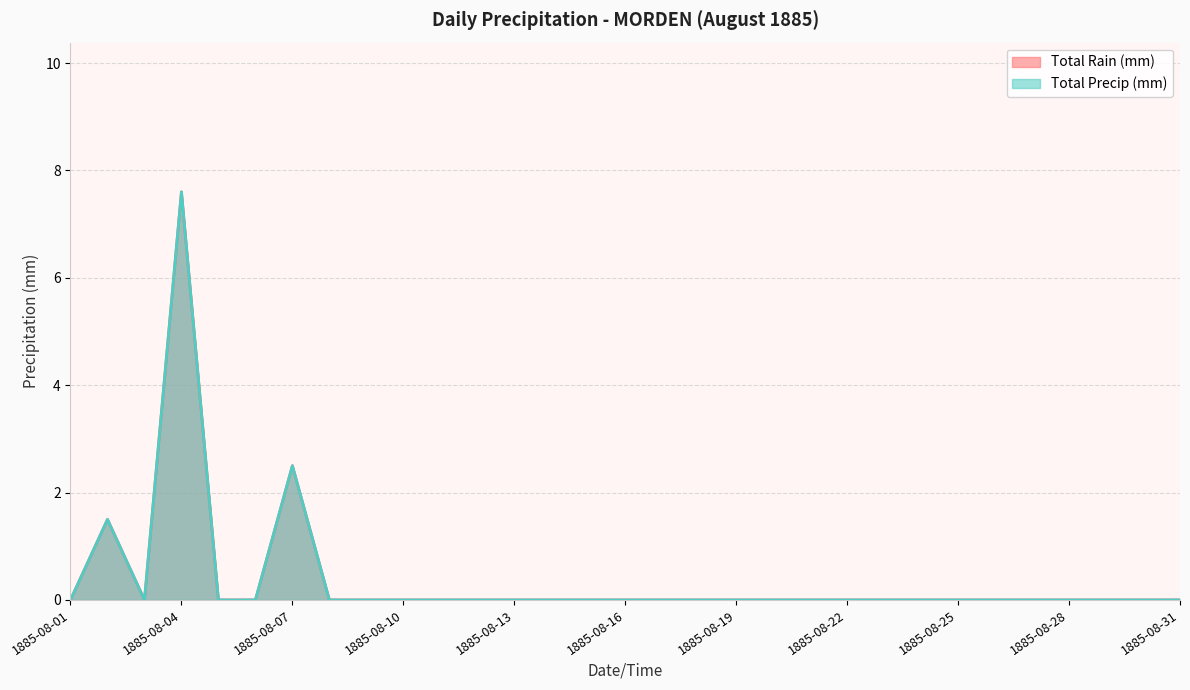

Rank the series by their maximum value, from highest to lowest.

Total Rain (mm), Total Precip (mm)